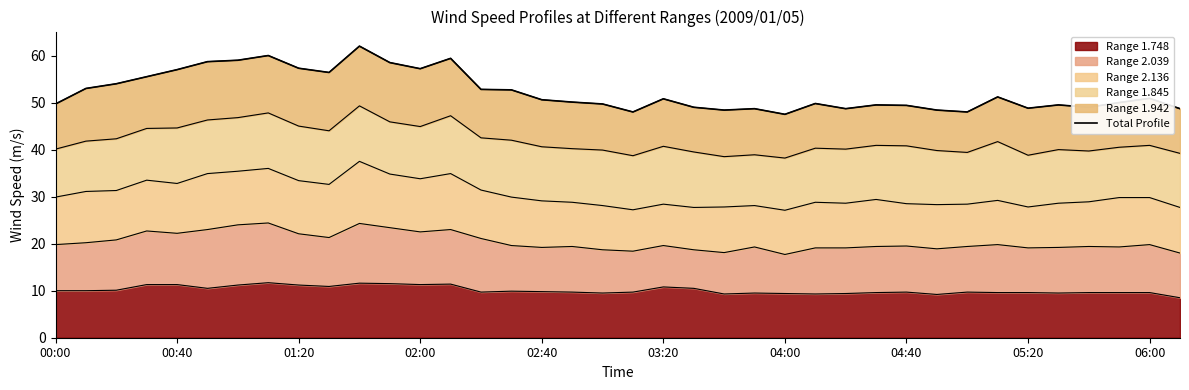

What is the highest value of the Range 1.748 series?

11.7